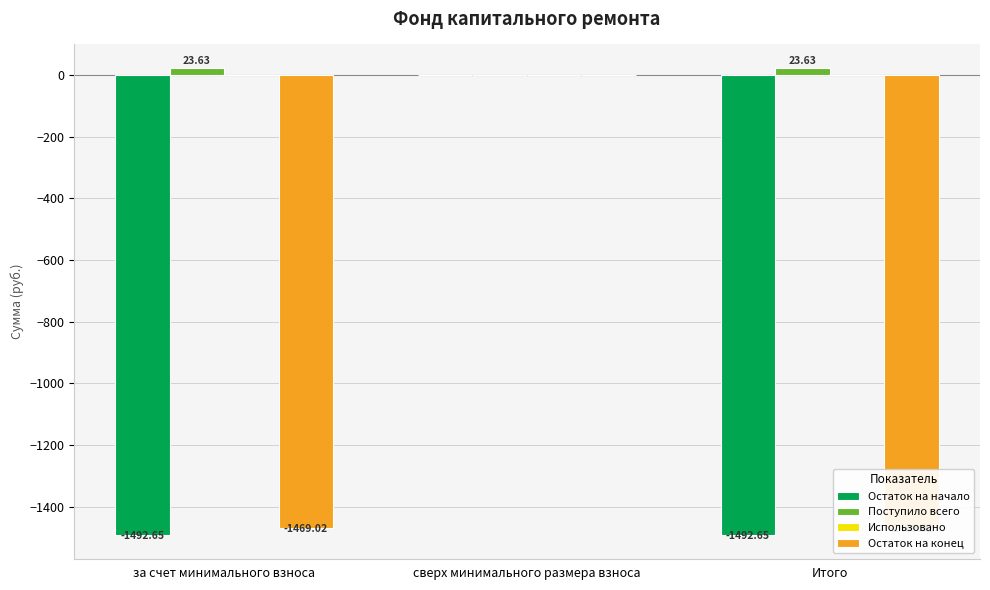

How many negative values does the Остаток на конец series have?

2